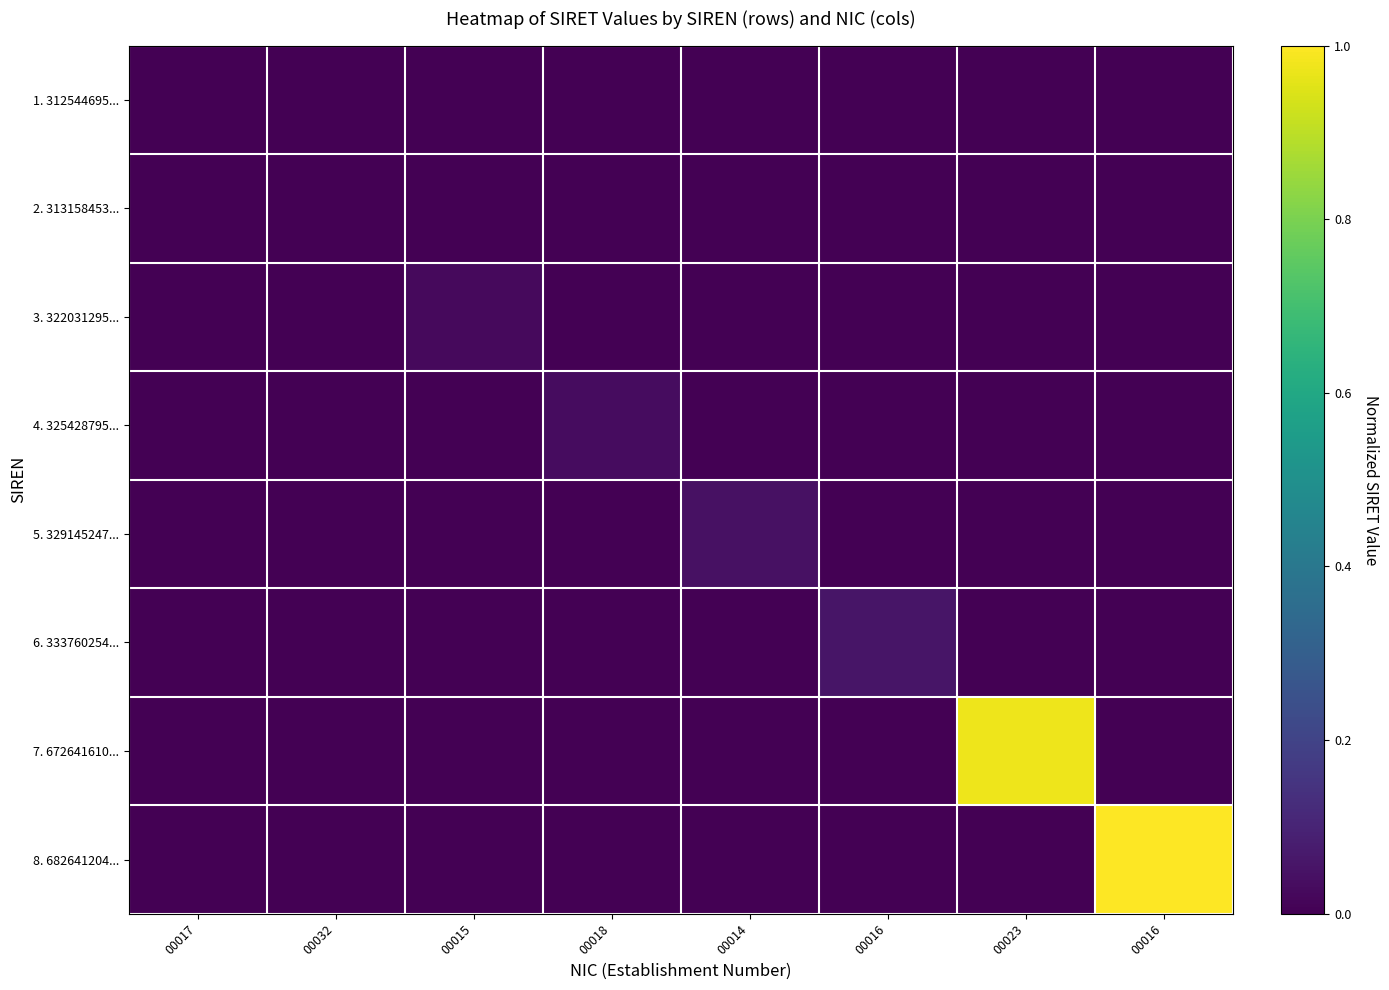

At which category is the sum across all series the highest?

00016